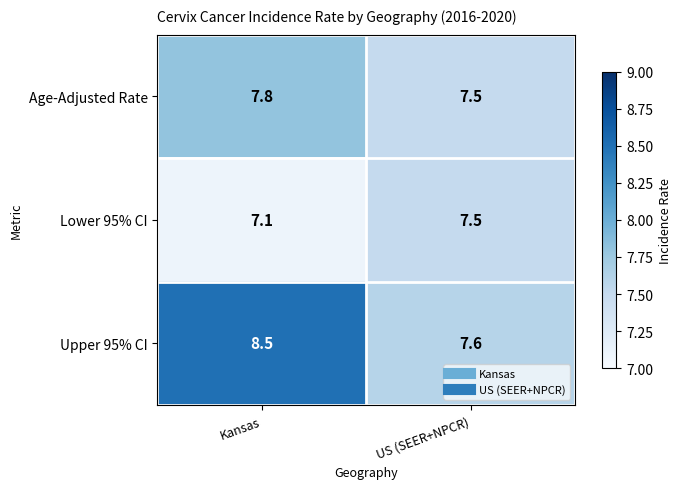

Which category has the lowest value across all series?

Kansas